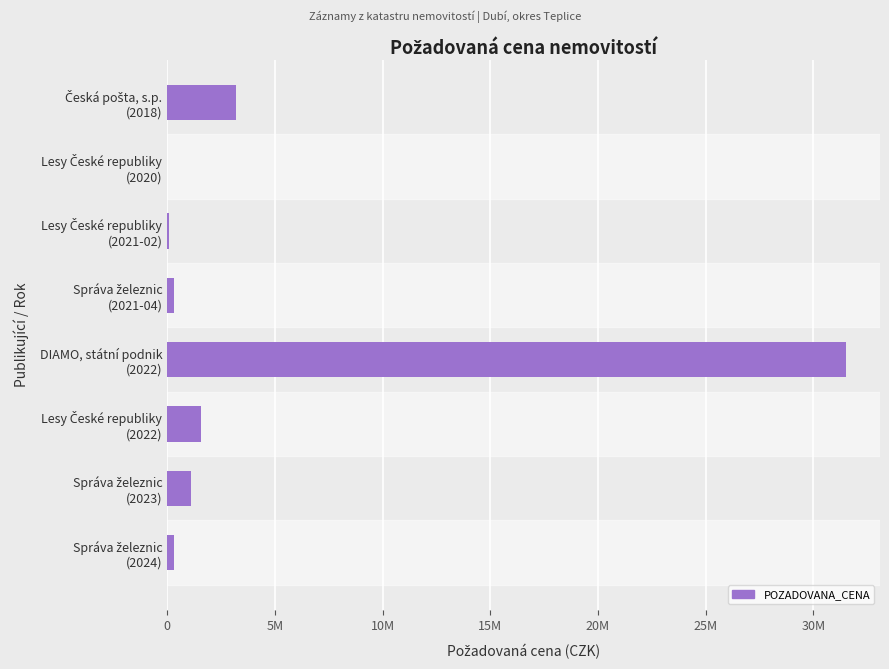

Are the bars horizontal?

Yes